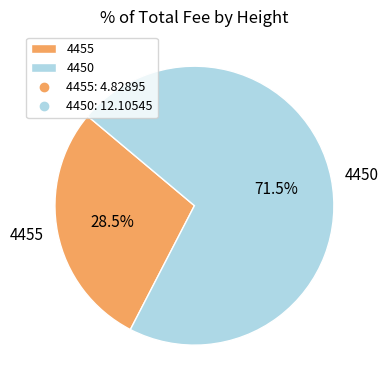

Which slice is the largest?

4450